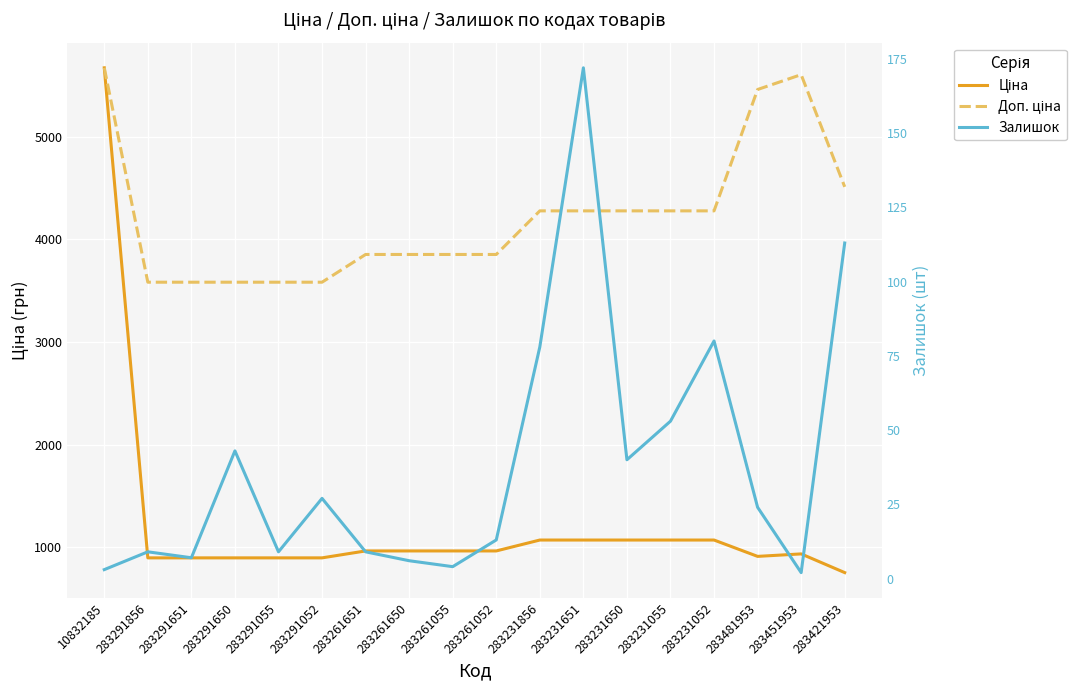

Reading left to right, list all the values displayed in this chart.

Ціна: 10832185=5673.8	283291856=895.9	283291651=895.9	283291650=895.9	283291055=895.9	283291052=895.9	283261651=963.5	283261650=963.5	283261055=963.5	283261052=963.5	283231856=1069.8	283231651=1069.8	283231650=1069.8	283231055=1069.8	283231052=1069.8	283481953=910.4	283451953=934.5	283421953=752.2
Доп. ціна: 10832185=5673.8	283291856=3583.6	283291651=3583.6	283291650=3583.6	283291055=3583.6	283291052=3583.6	283261651=3854.0	283261650=3854.0	283261055=3854.0	283261052=3854.0	283231856=4279.1	283231651=4279.1	283231650=4279.1	283231055=4279.1	283231052=4279.1	283481953=5462.3	283451953=5607.2	283421953=4513.3
Залишок: 10832185=3.0	283291856=9.0	283291651=7.0	283291650=43.0	283291055=9.0	283291052=27.0	283261651=9.0	283261650=6.0	283261055=4.0	283261052=13.0	283231856=78.0	283231651=172.0	283231650=40.0	283231055=53.0	283231052=80.0	283481953=24.0	283451953=2.0	283421953=113.0